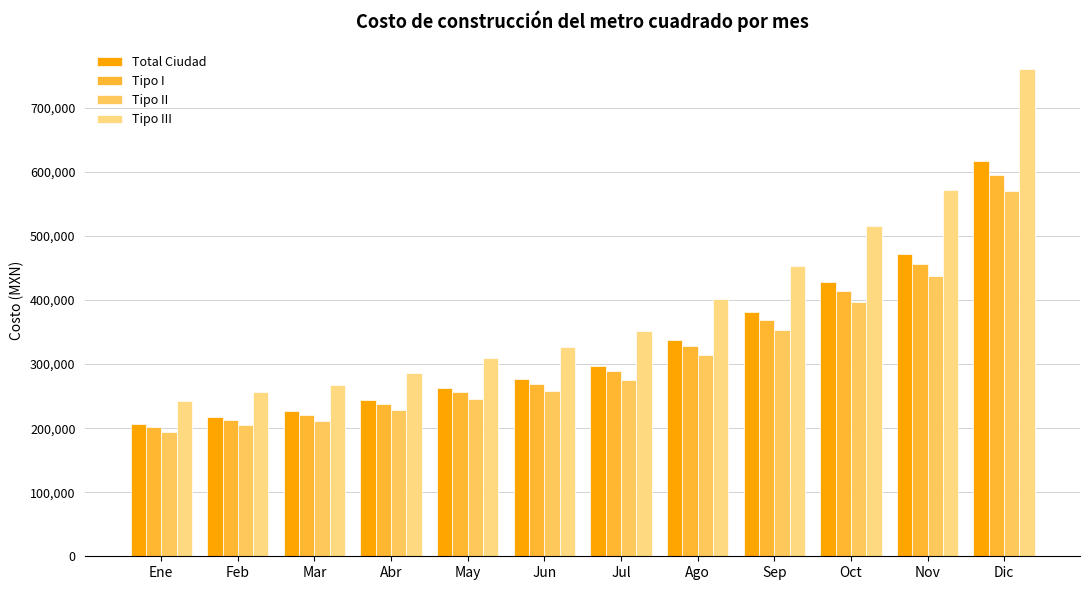

Count the number of categories in the chart.

12